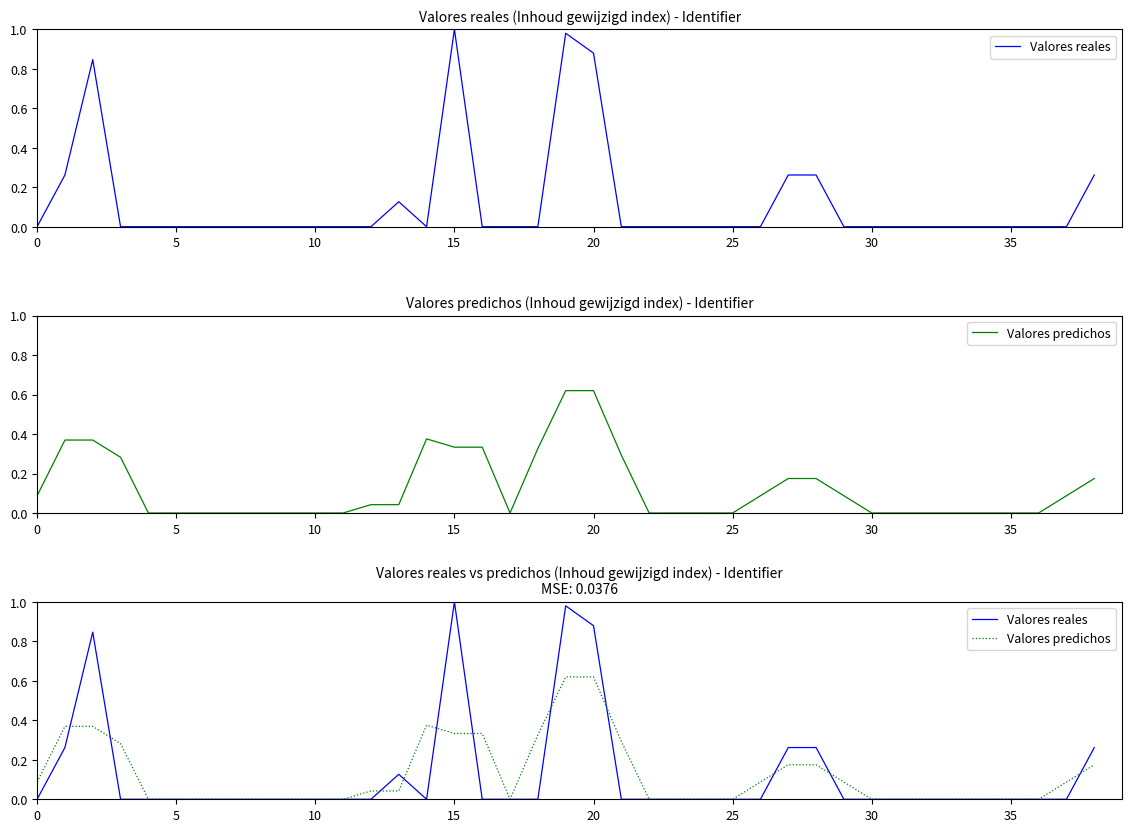

What is the label of the 25th point from the left?

24